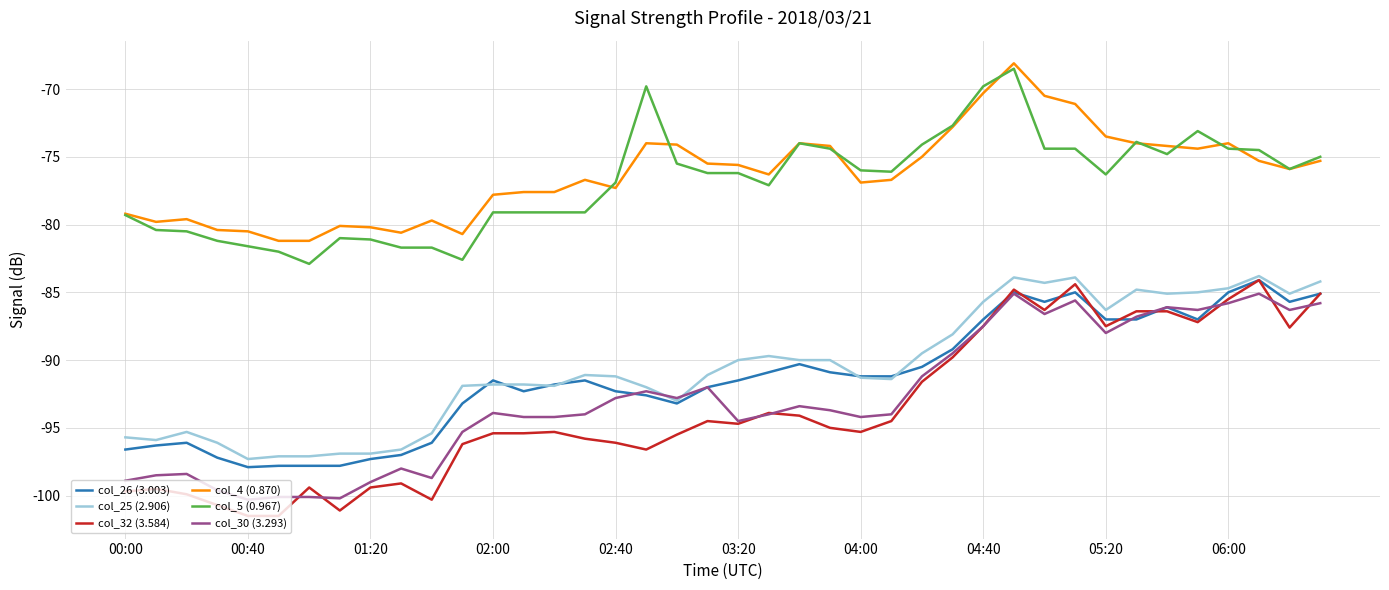

True or false: col_4 (0.870) and col_30 (3.293) intersect in this chart.

False